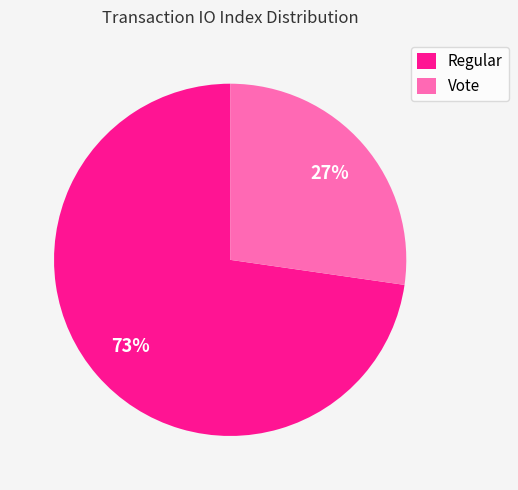

How many segments does this pie chart have?

2